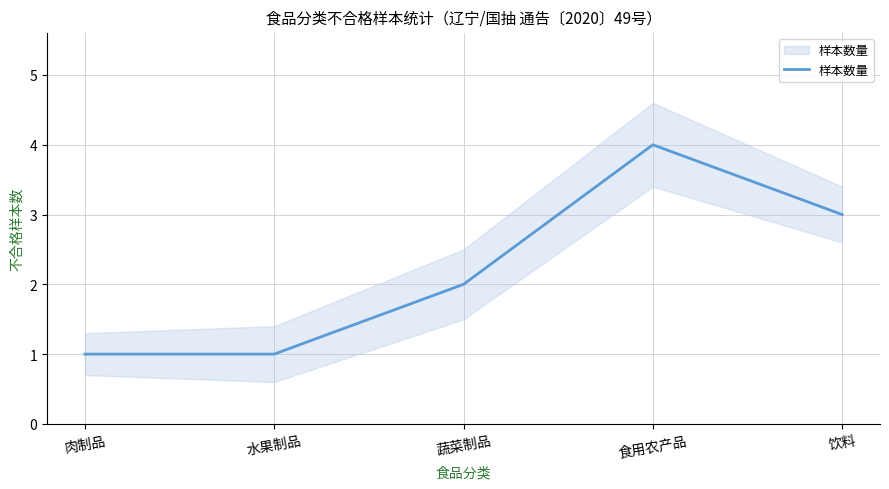

What is the average value?

2